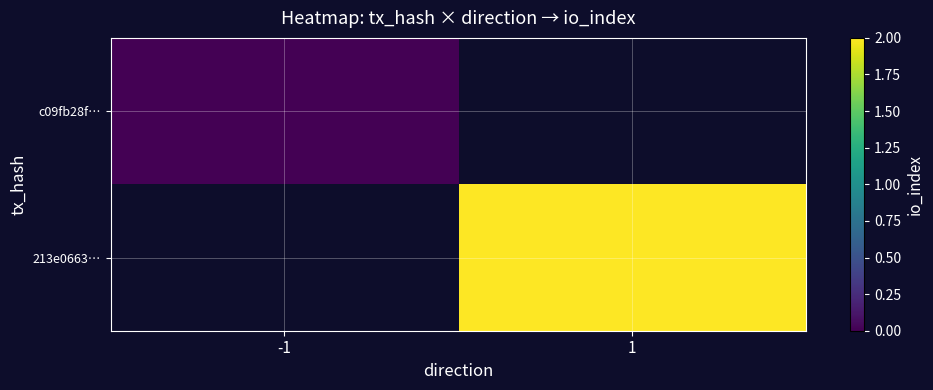

How many categories are shown in the chart?

2